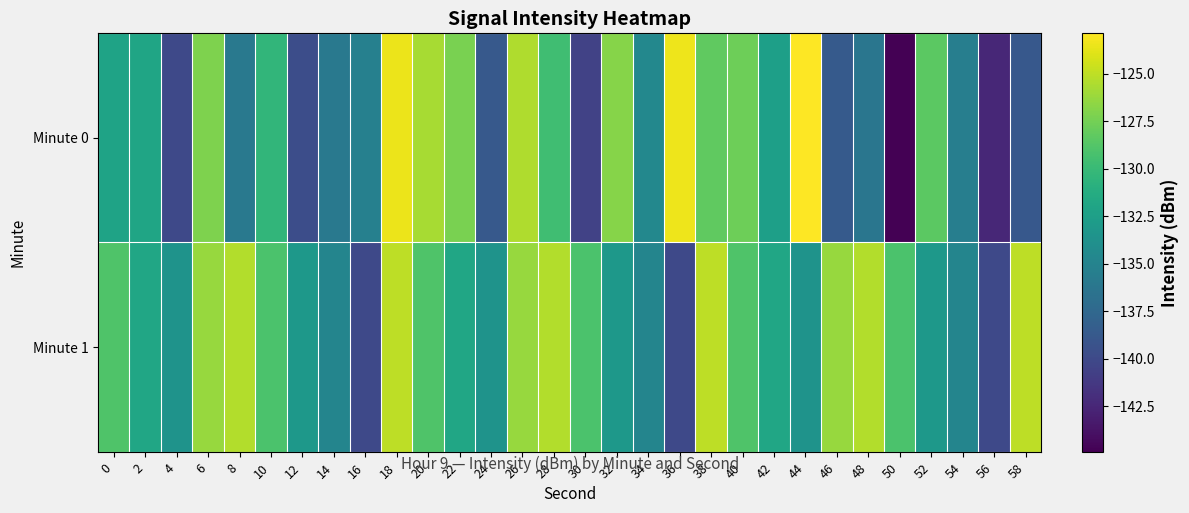

List the series in order of their peak value, lowest first.

Minute 1, Minute 0